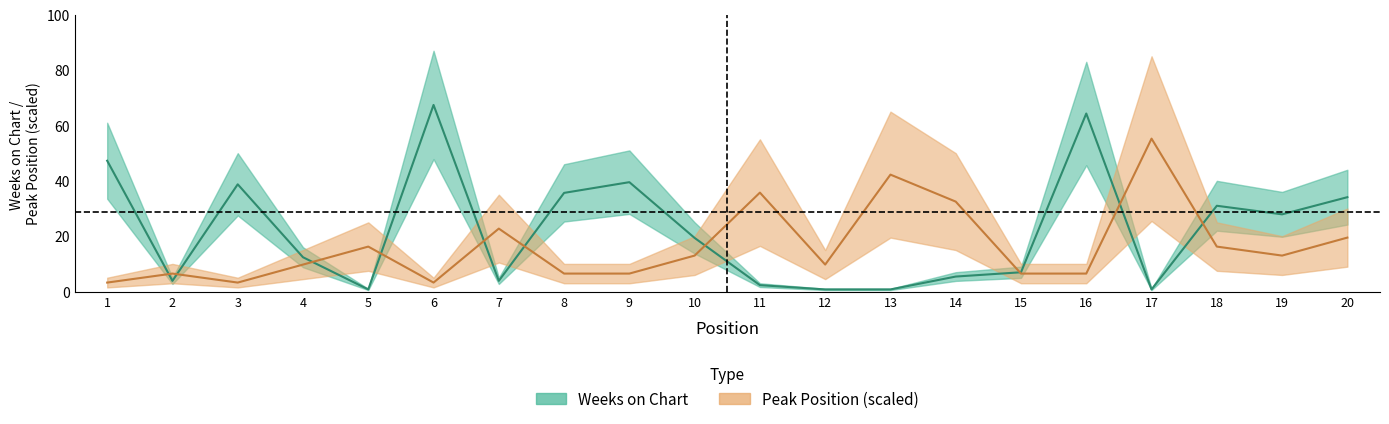

What is the value of the Peak Position point at the 1st from the left?

3.2